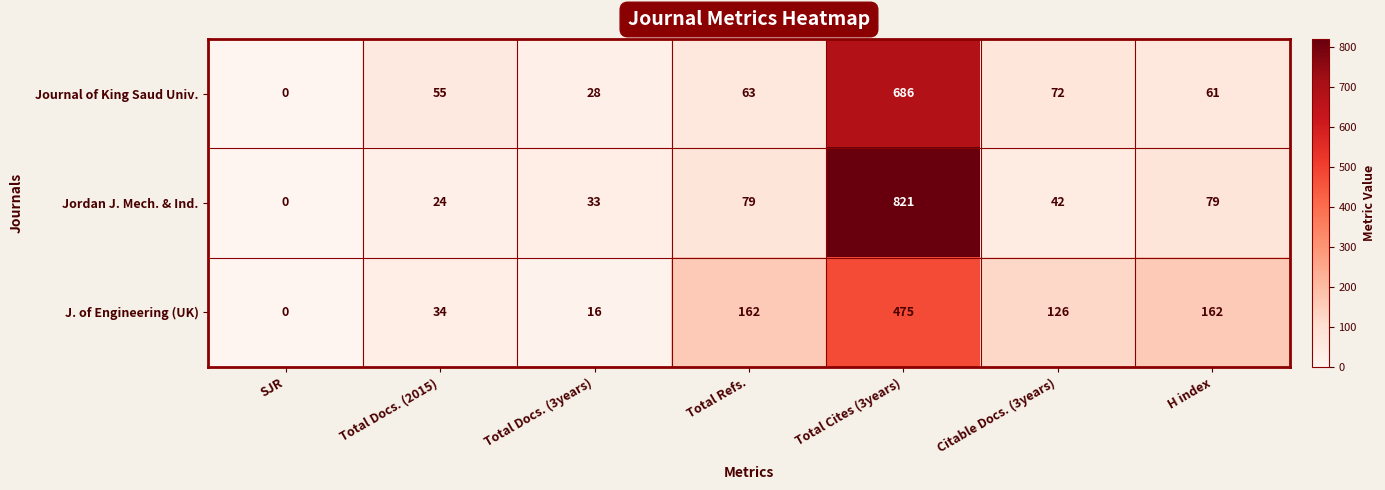

Which series changed the most between Total Cites (3years) and H index?

Jordan J. Mech. & Ind.